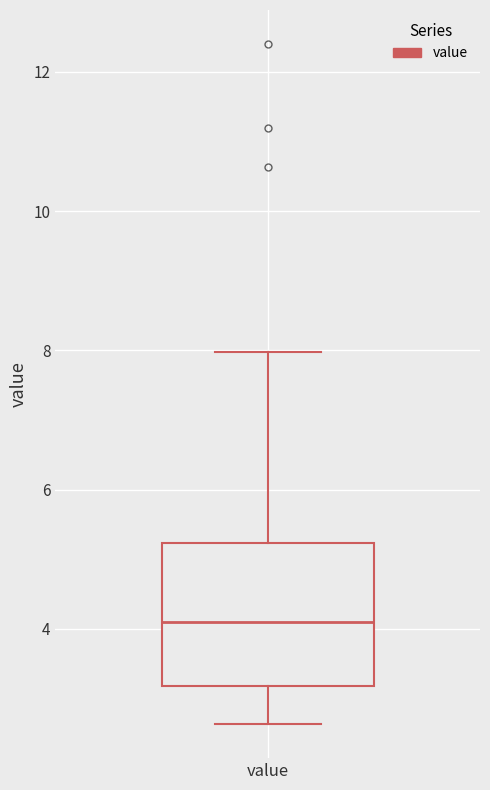

Where does the lower whisker of the box for value end on the y-axis? The values are not printed on the chart, so give them approximately, as read against the axis.

2.6